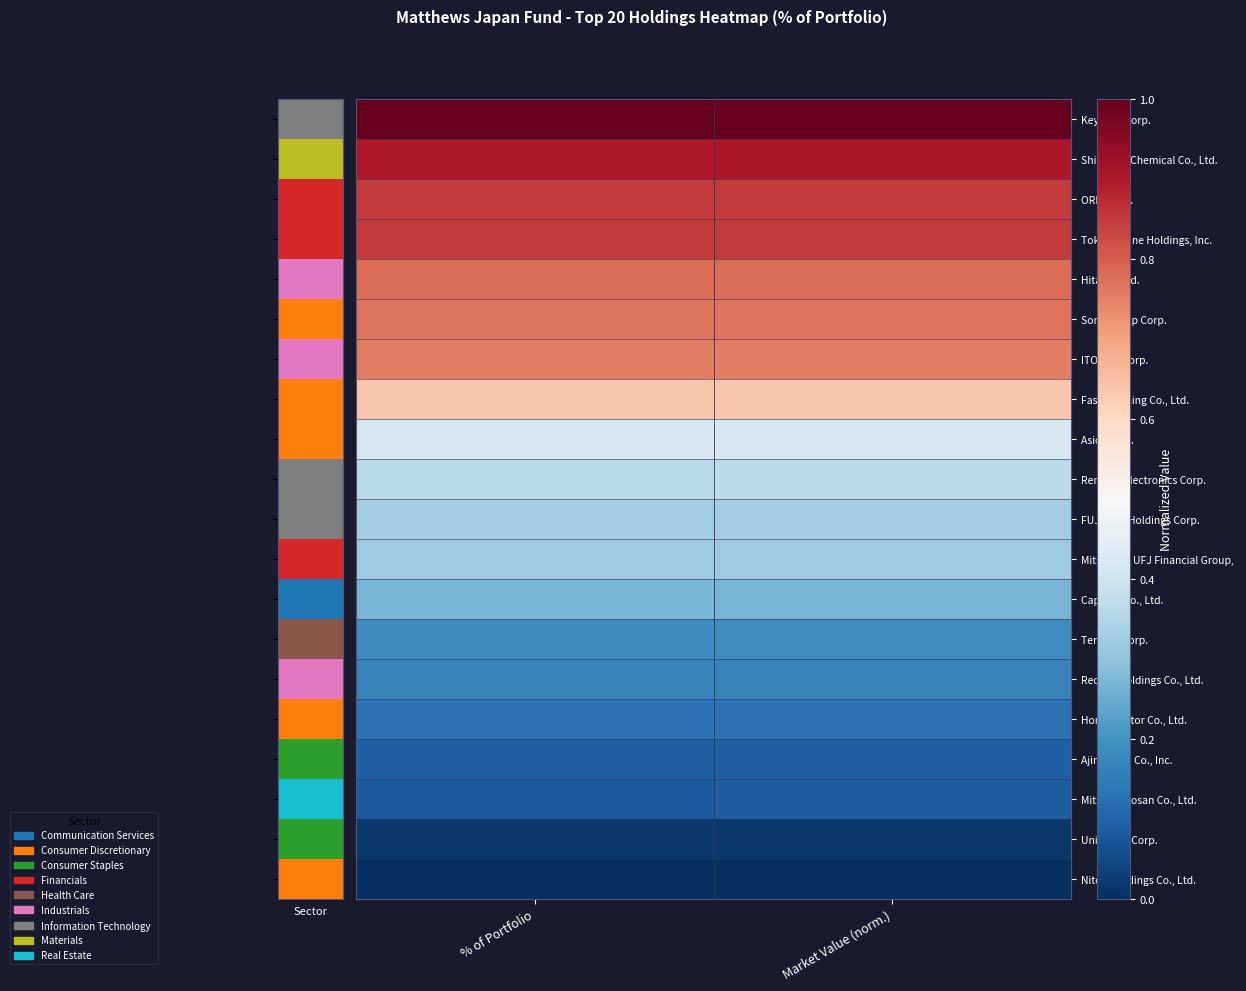

What is the spread (max minus min) of values at % of Portfolio?

1.0